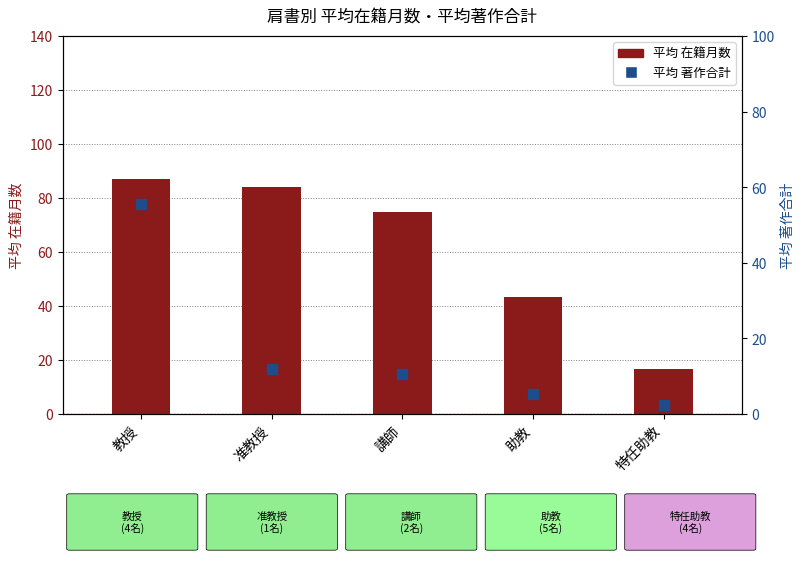

Which series has the largest total across all categories?

在籍月数 (avg)